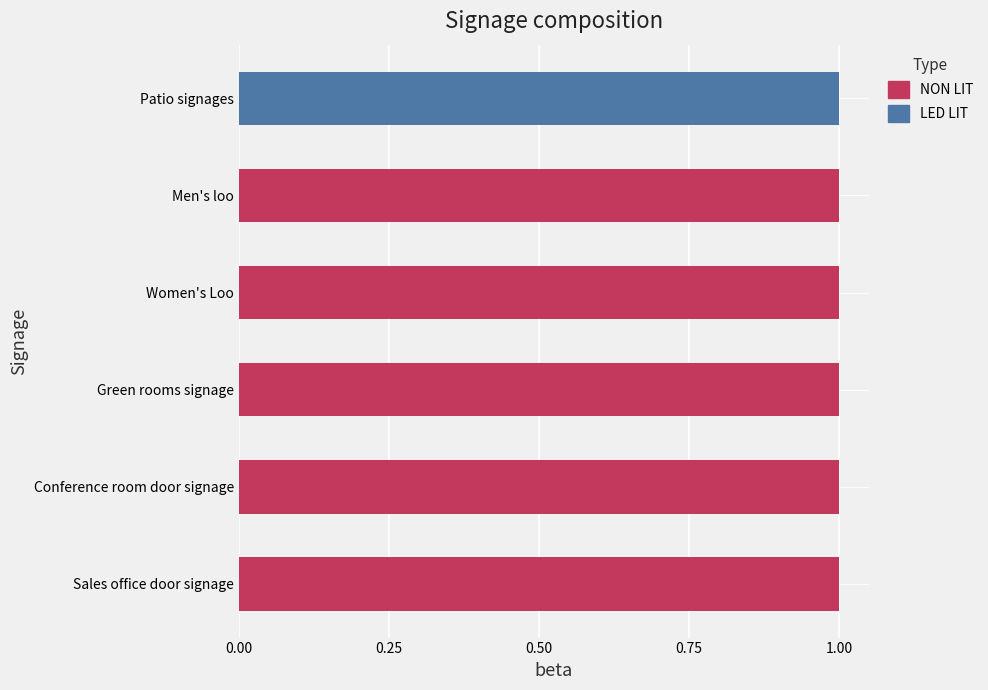

What are all the series names shown in the legend?

NON LIT, LED LIT